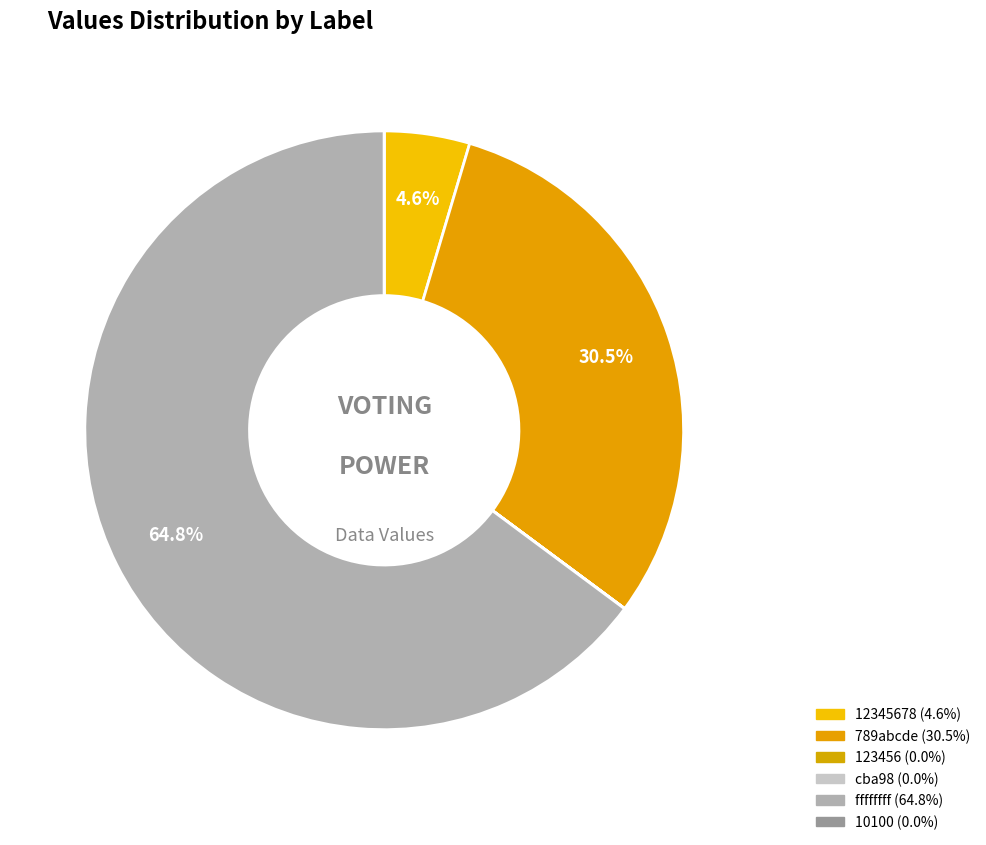

Which slice is the largest?

ffffffff